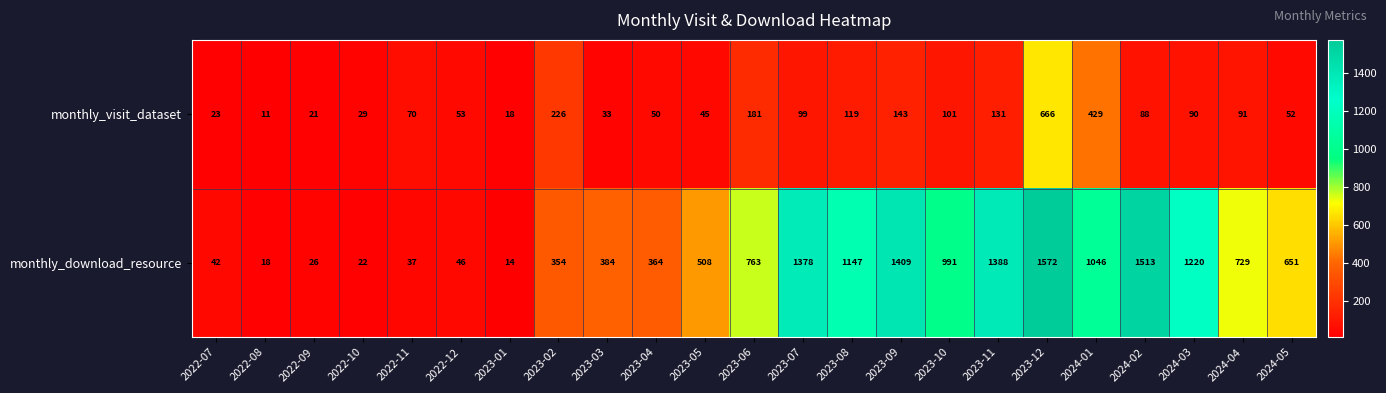

At which label does monthly_visit_dataset reach its peak?

2023-12